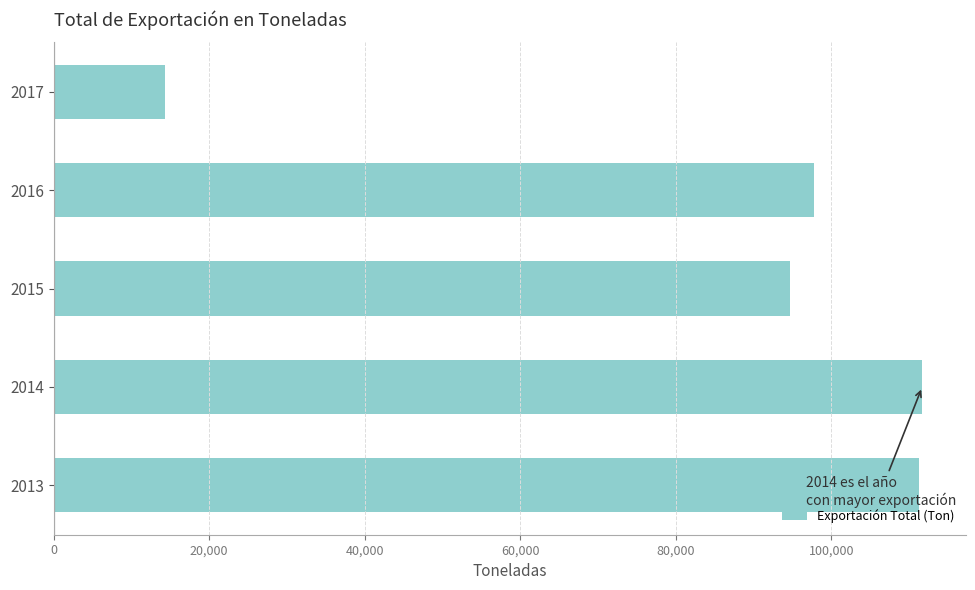

Between 2016 and 2017, which is larger?

2016